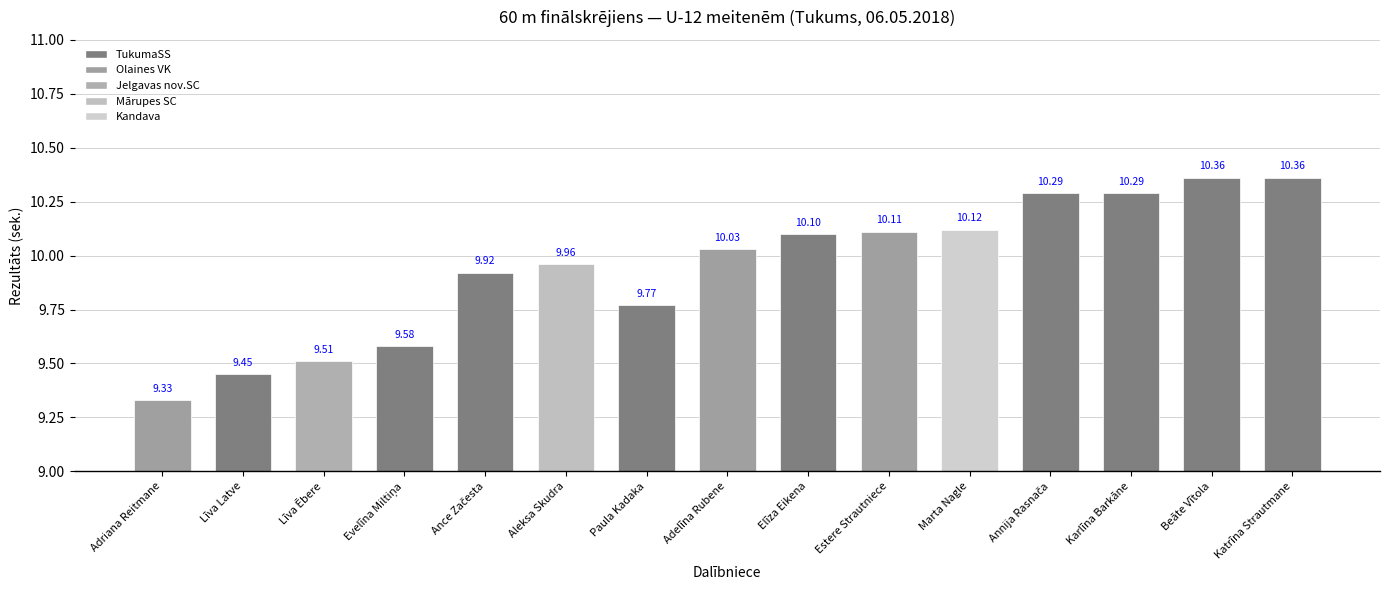

At which label is the value closest to 9?

Adriana Reitmane